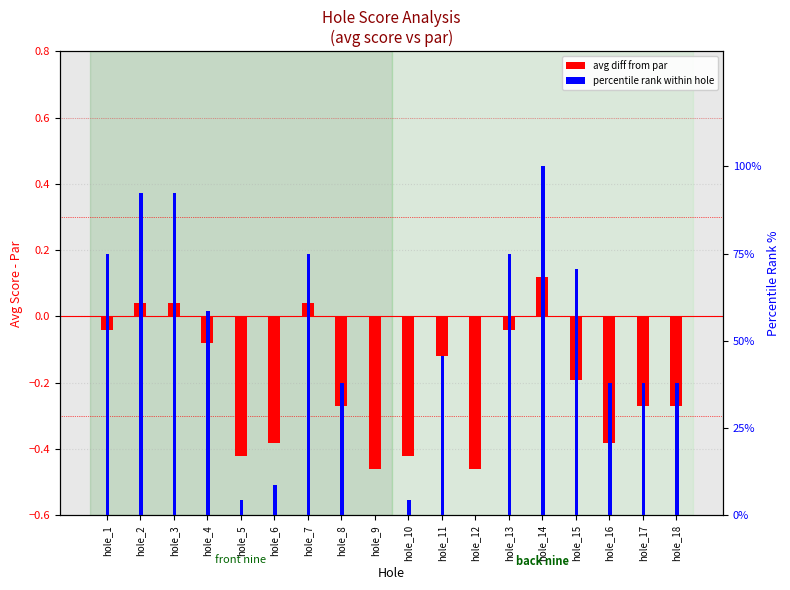

At which category is the sum across all series the highest?

hole_14